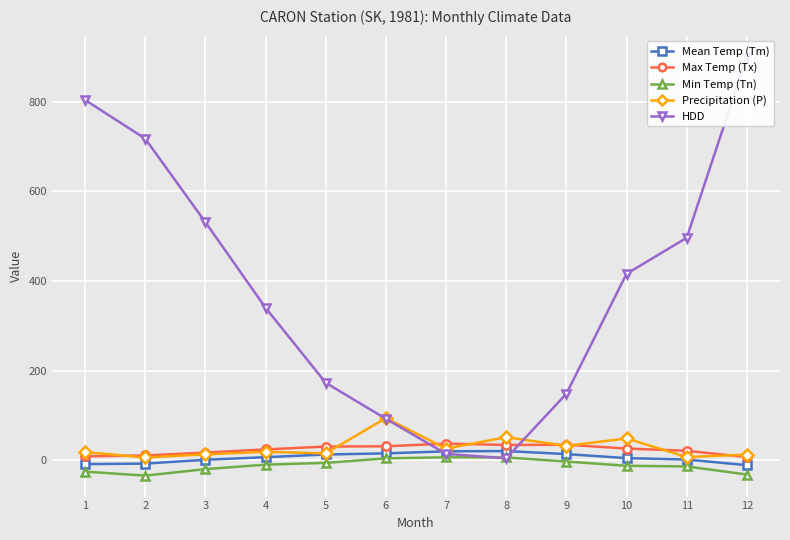

What is the spread (max minus min) of values at 2?

752.5